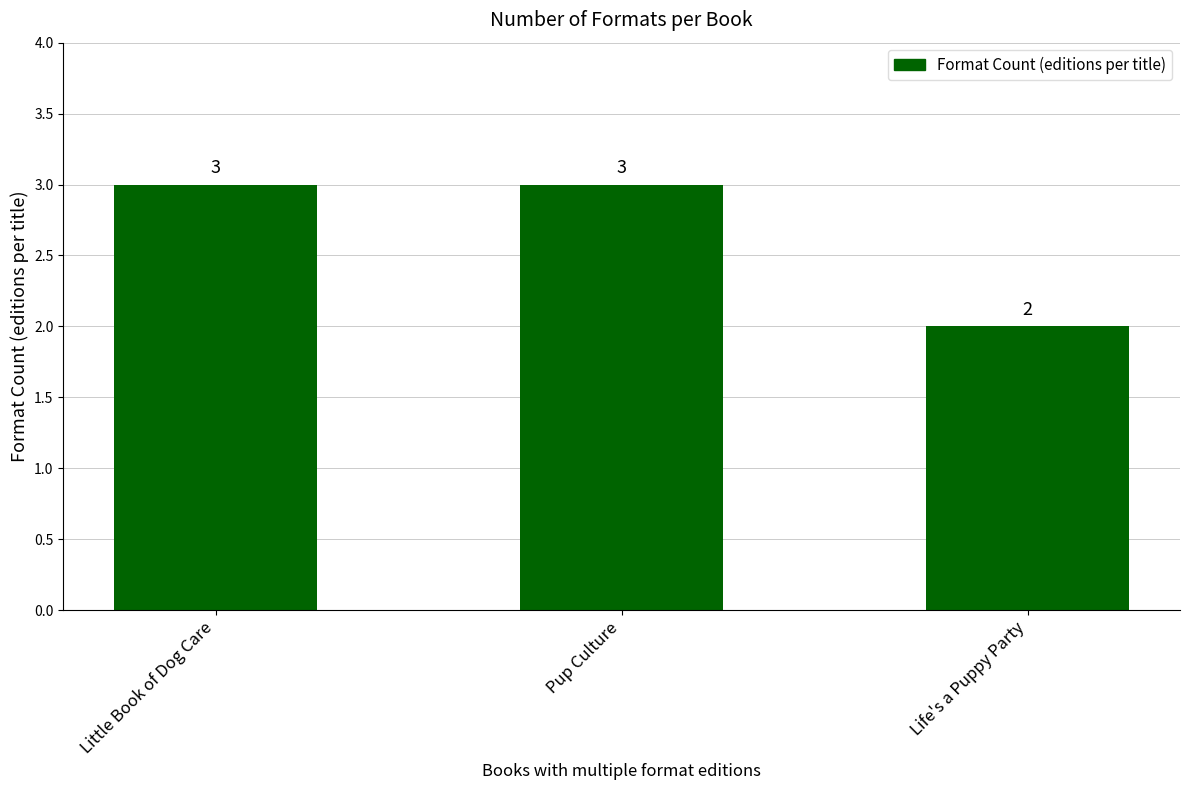

What is the change in value from Little Book of Dog Care to Life's a Puppy Party?

-1